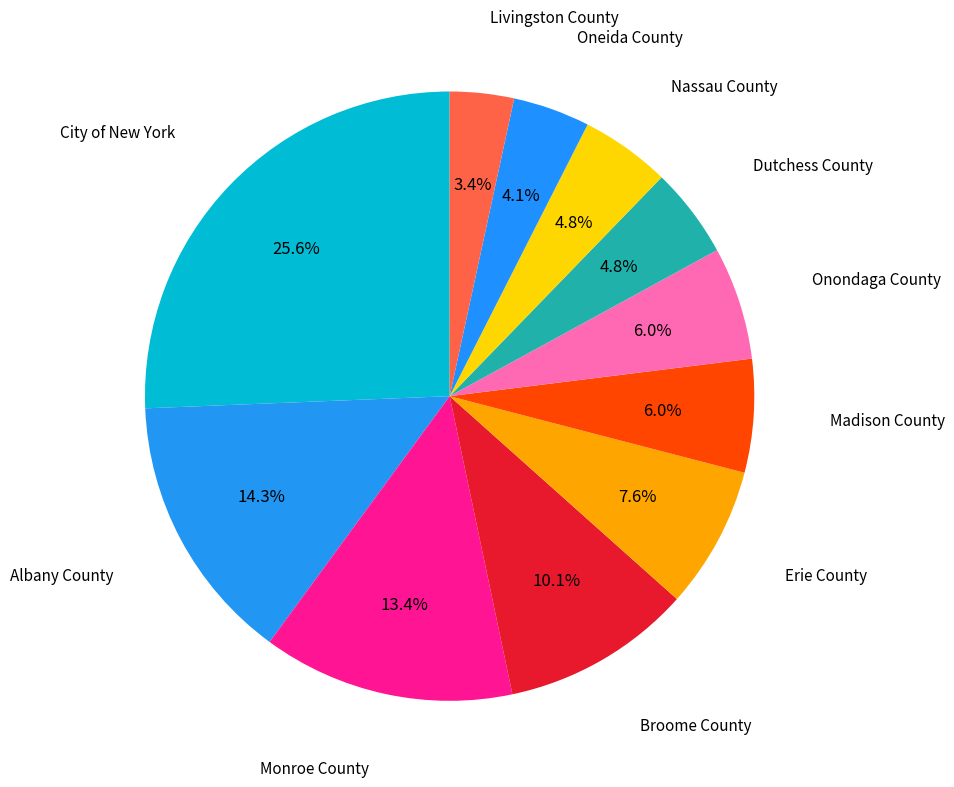

Approximately how many times larger is the value at Broome County compared to Monroe County?

0.8